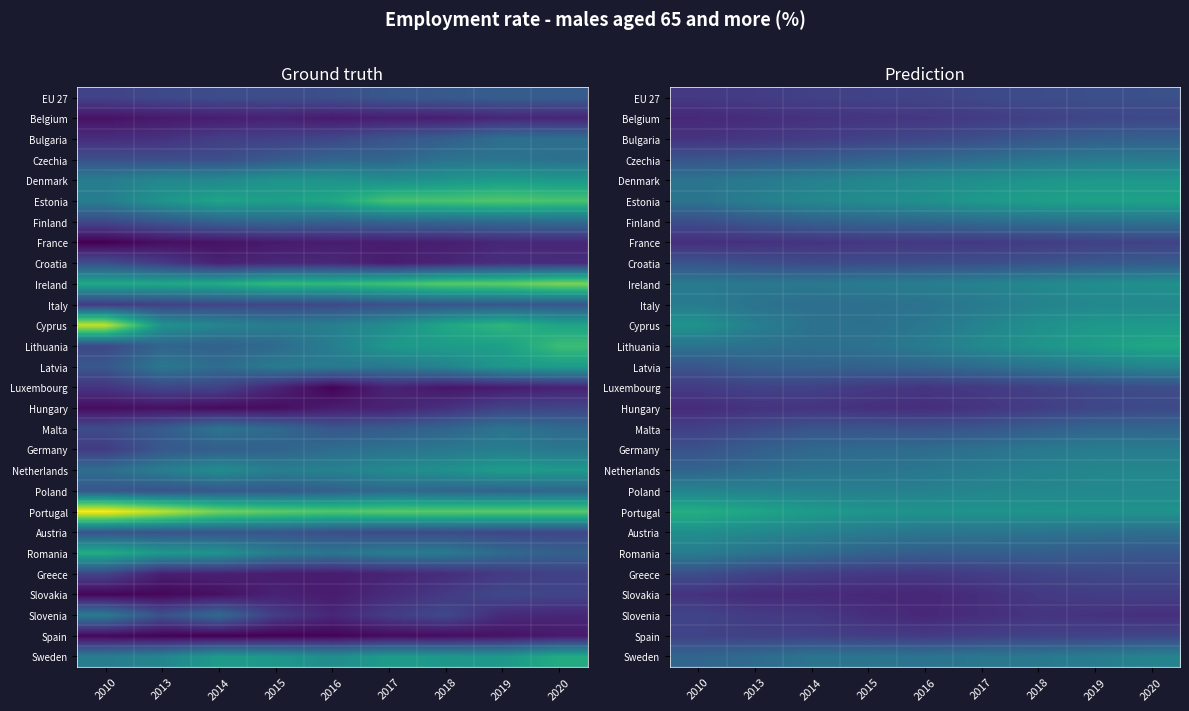

What is the lowest value of the Croatia series?

6.7